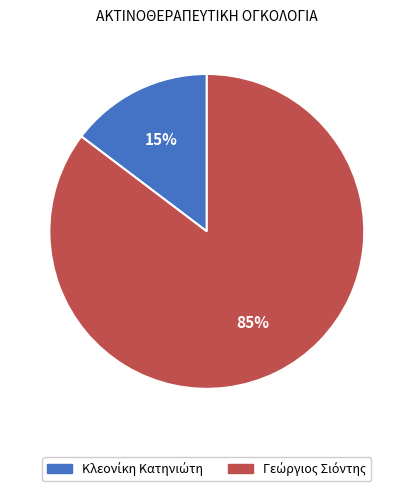

Is there a majority slice in this chart?

Yes